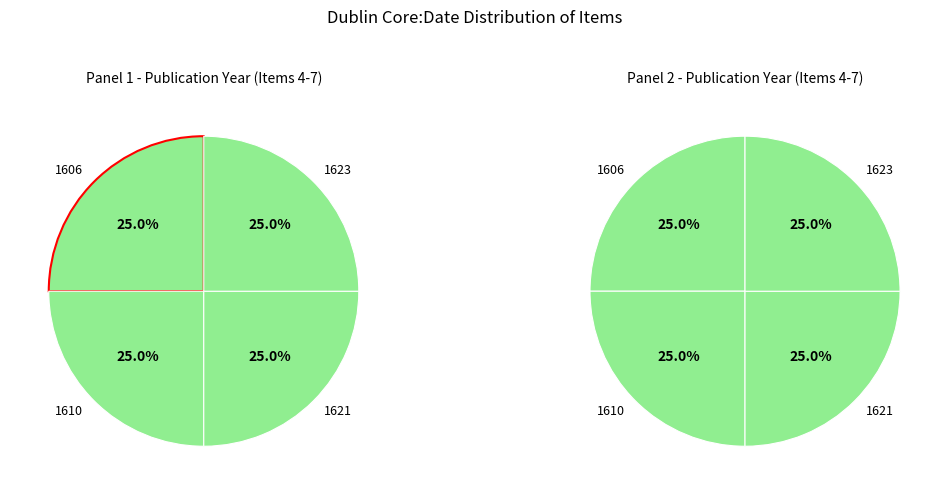

To the nearest percent, what is the average slice percentage?

25%